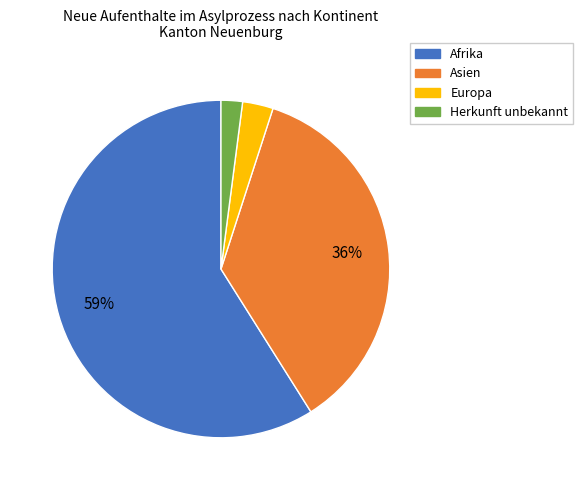

To the nearest percent, what percentage of the pie is Europa?

3%